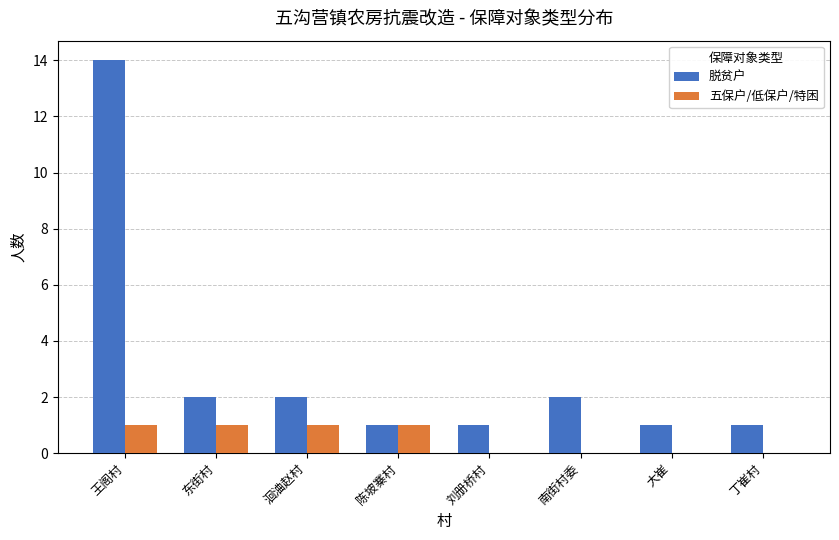

How many groups of bars are there?

8